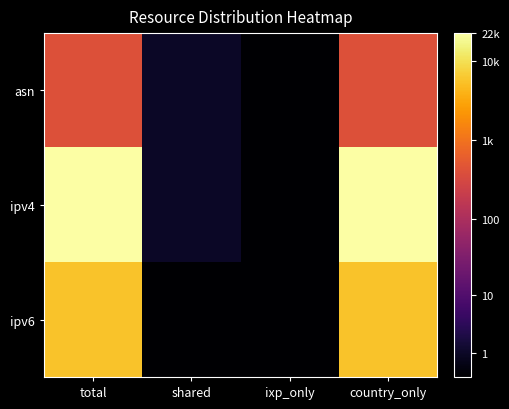

Between total and shared, which is larger?

total